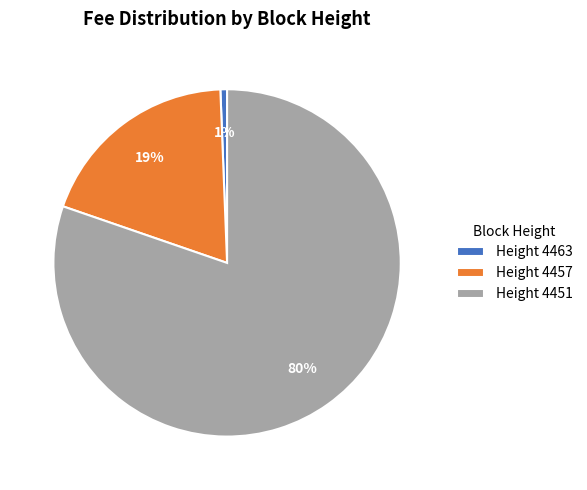

Which category accounts for the majority?

Height 4451